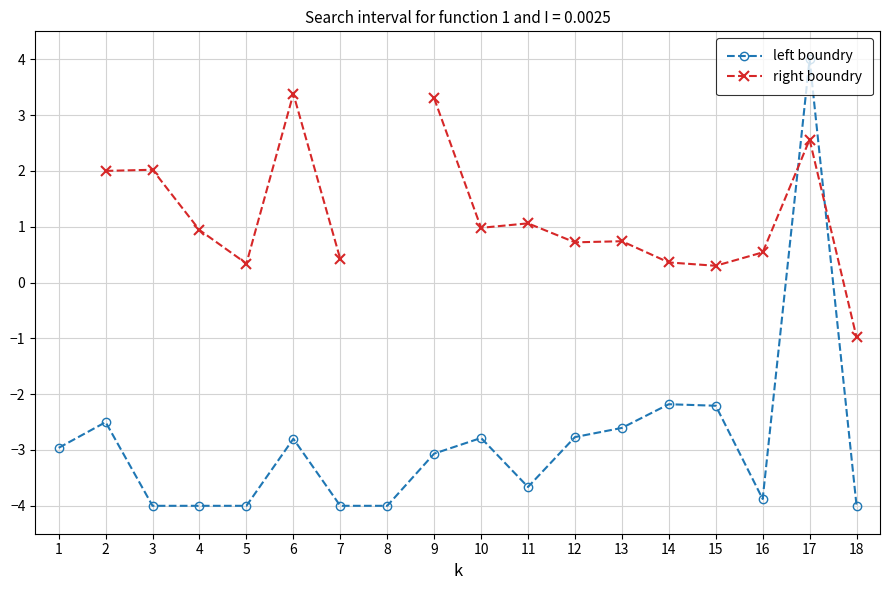

After their last crossing, which series has the higher values: right boundry or left boundry?

right boundry